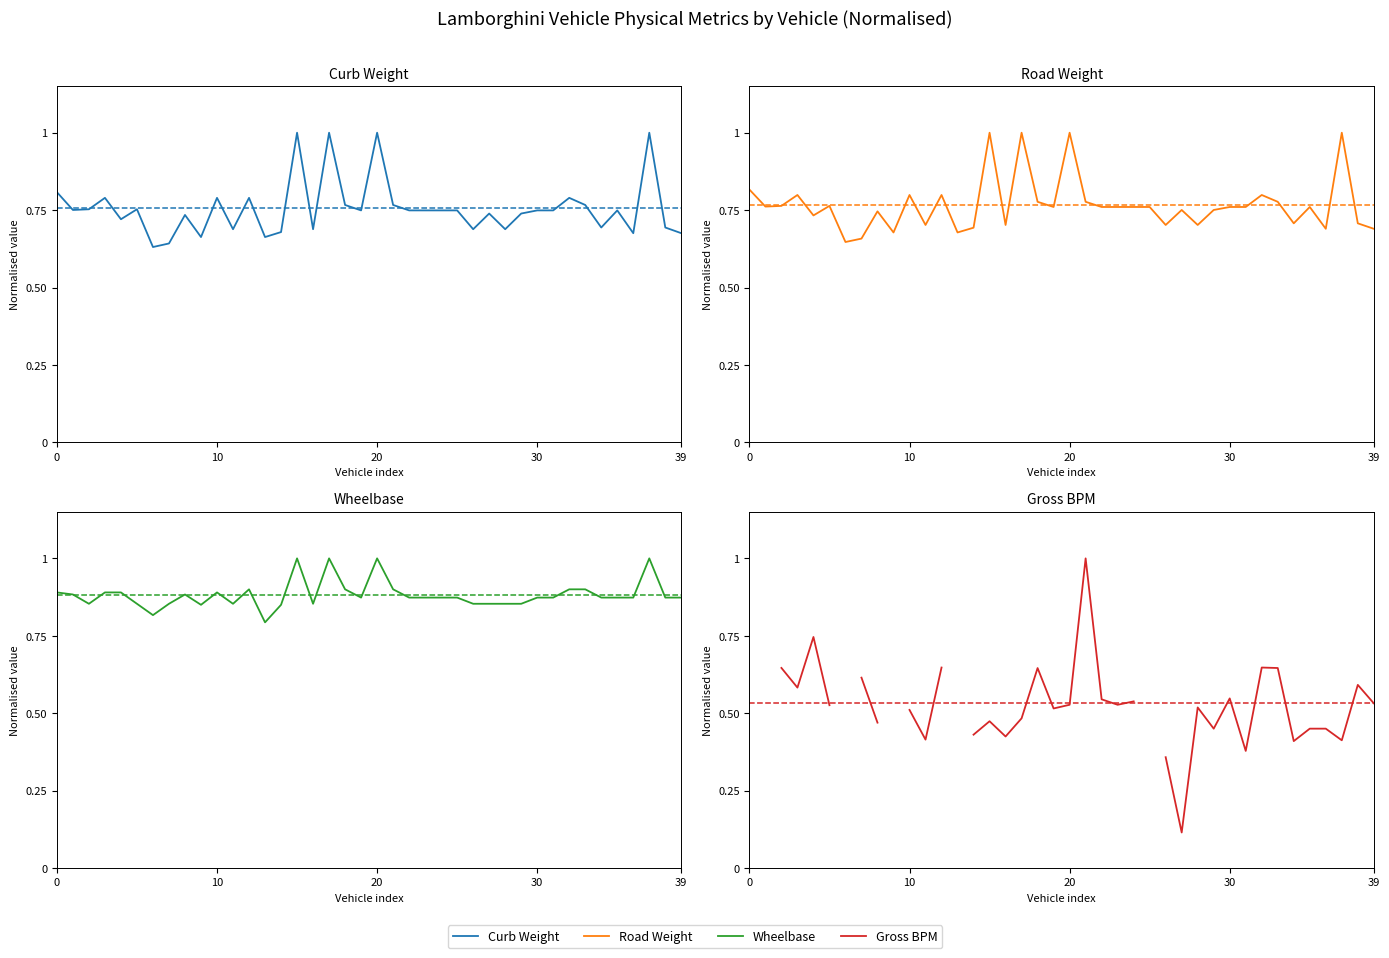

At how many categories does at least one series exceed 0?

40